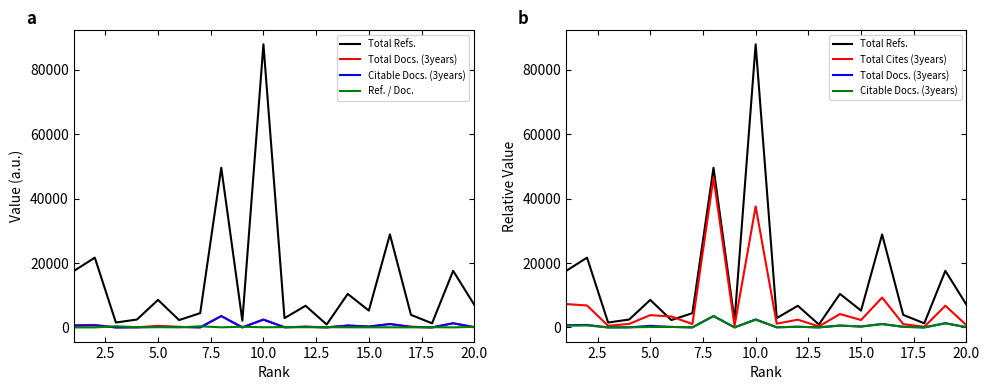

In Total Refs., how many points are lower than both neighbors (excluding endpoints)?

7